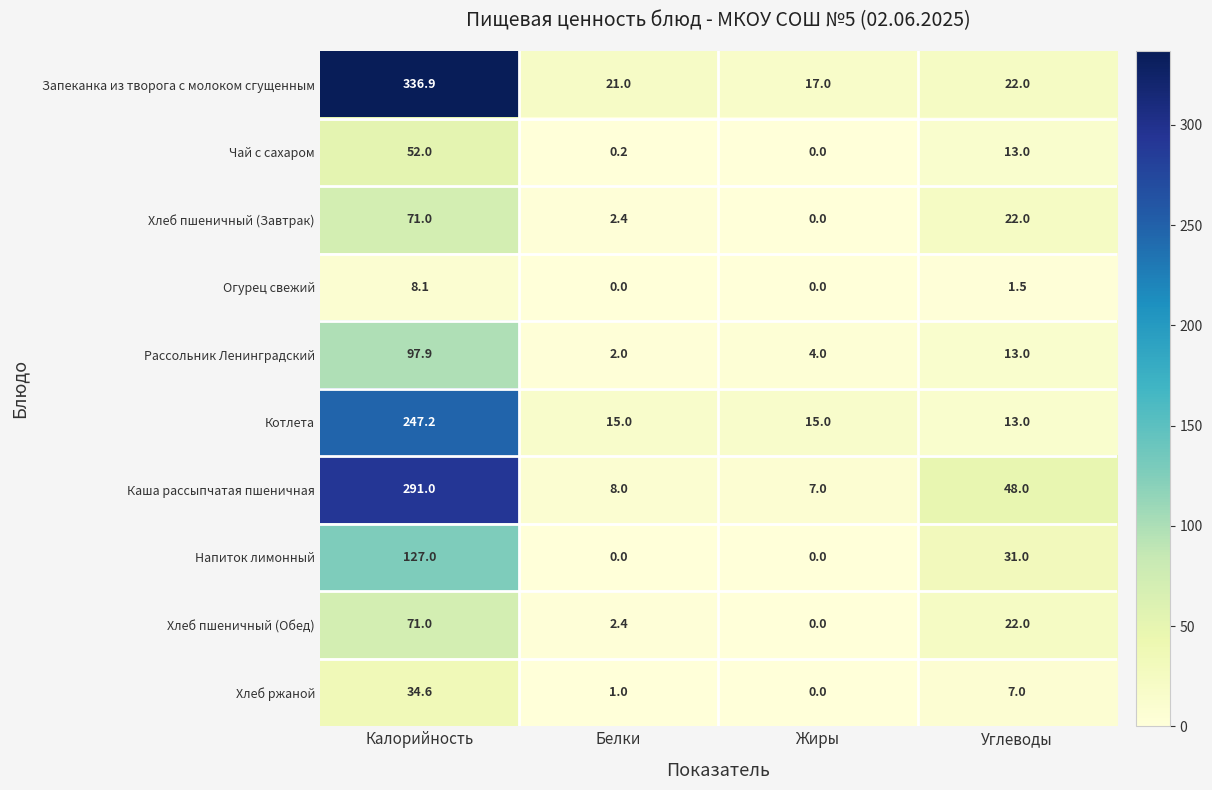

How many categories are shown in the chart?

4